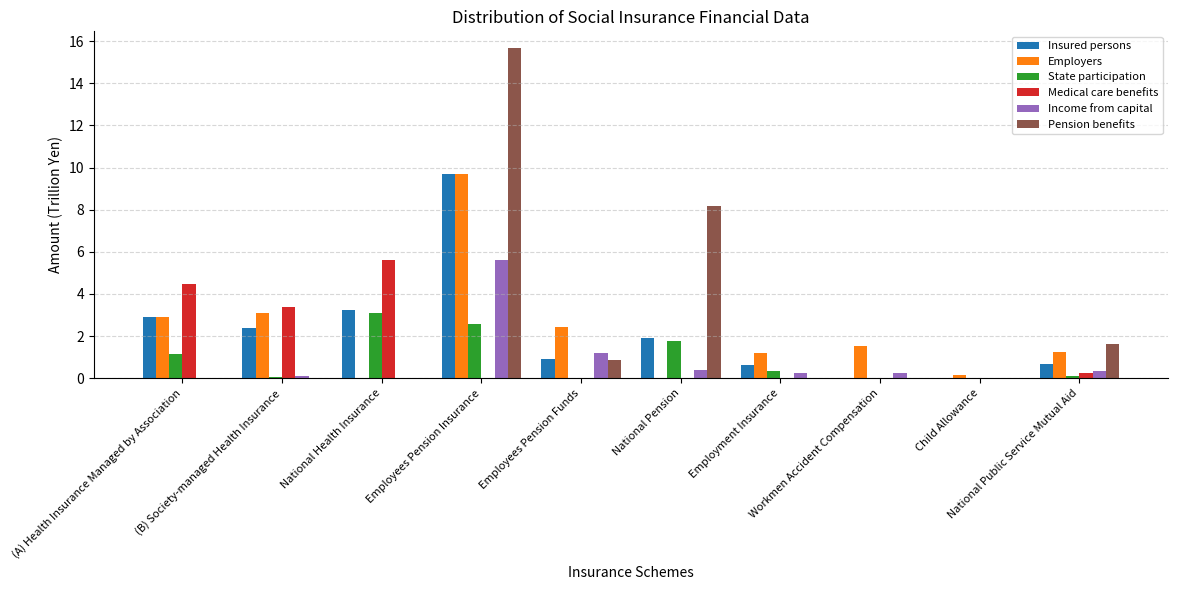

Are the bars horizontal?

No